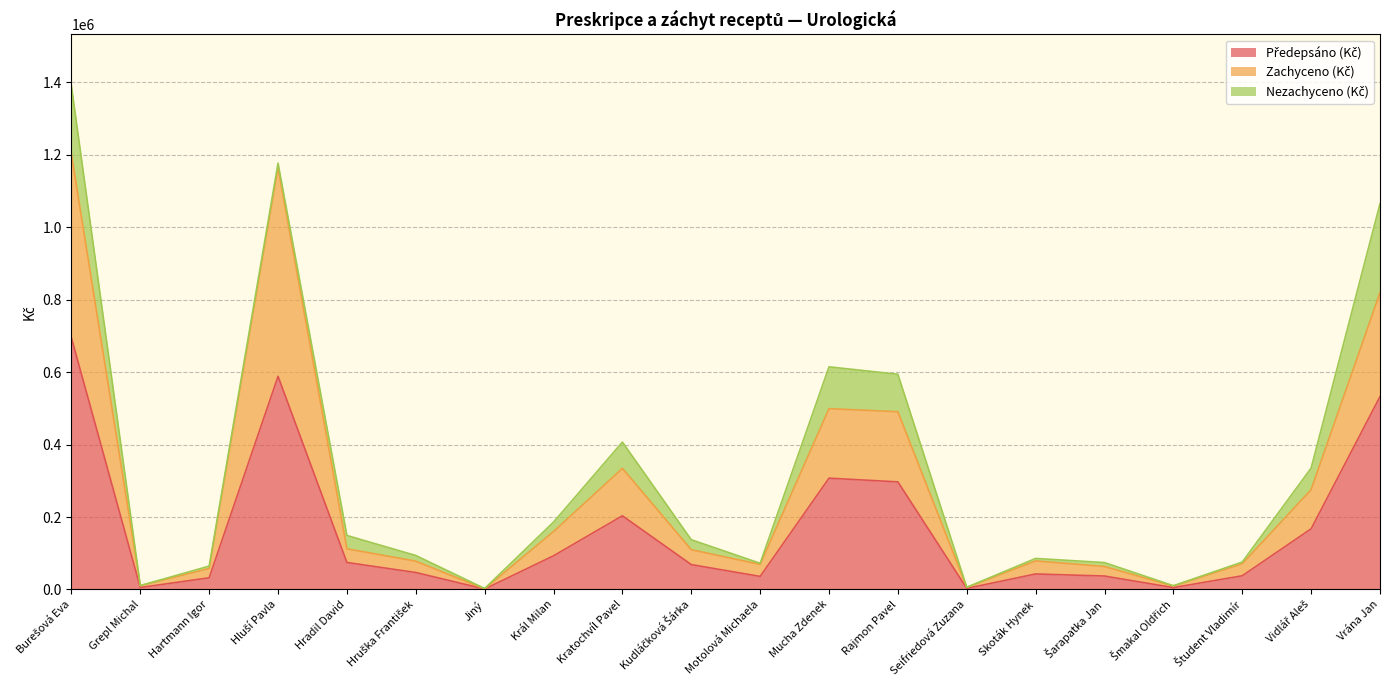

At which category is the sum across all series the highest?

Burešová Eva